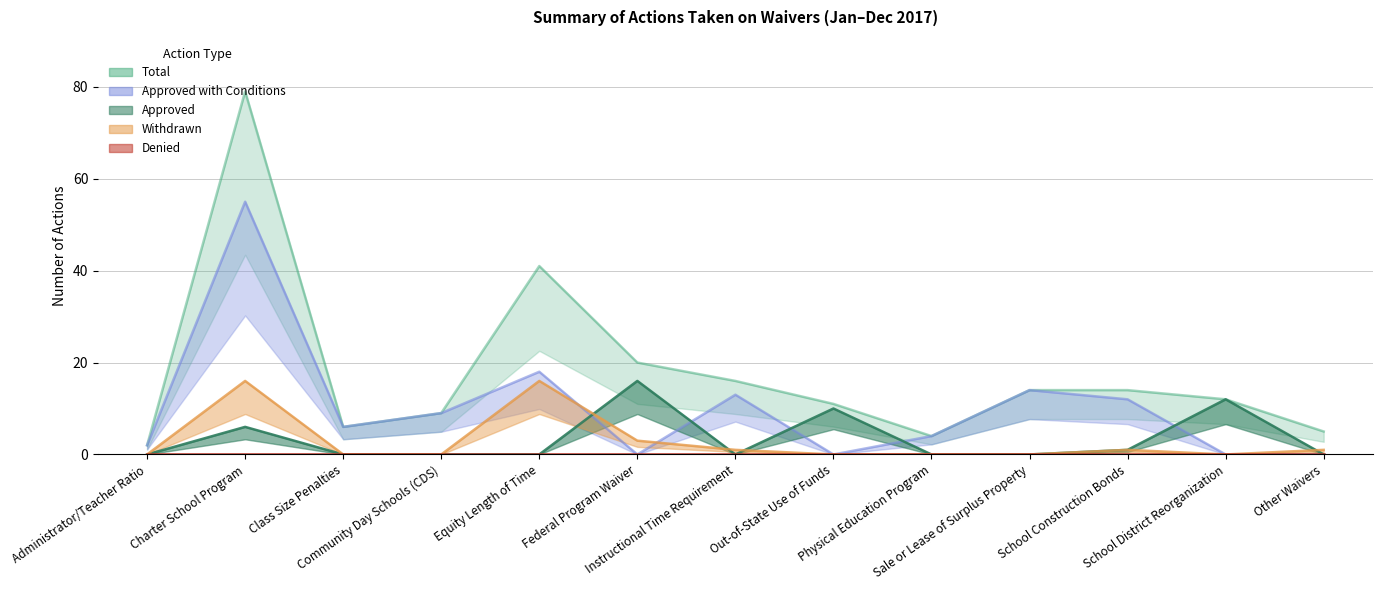

Rank the series at Class Size Penalties from highest to lowest value.

Total, Approved with Conditions, Approved, Withdrawn